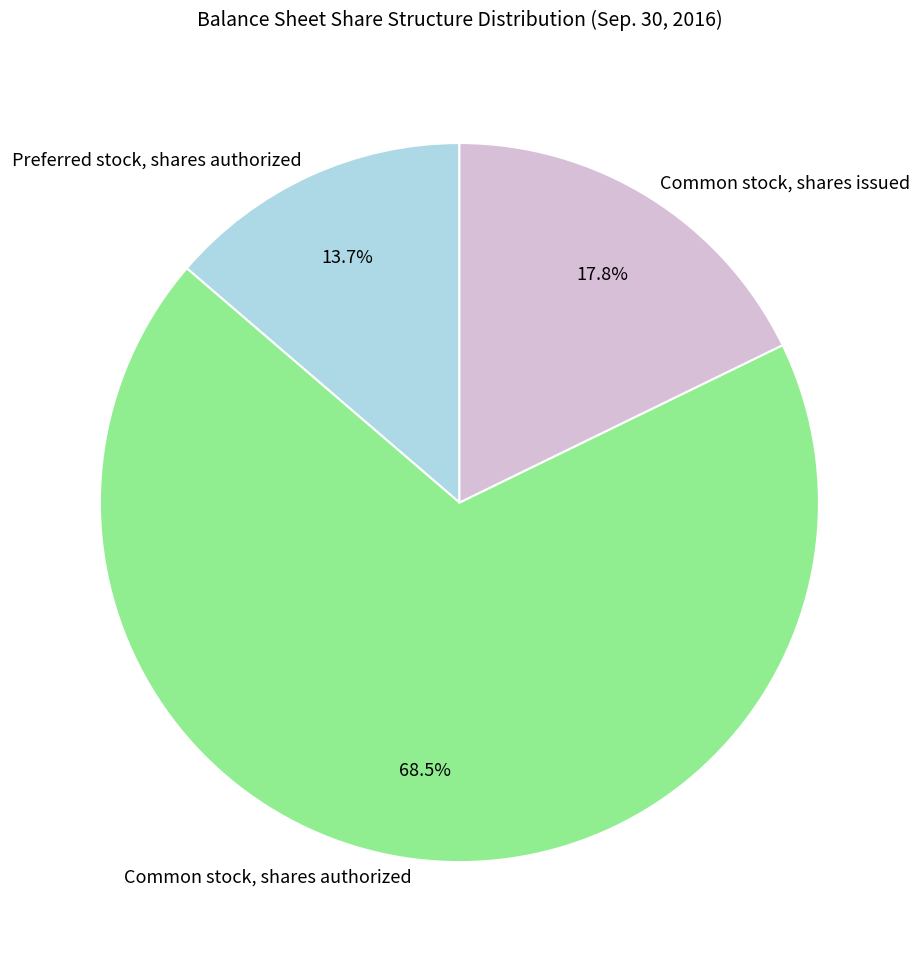

What is the total percentage of Common stock, shares issued and Preferred stock, shares authorized?

31.5%